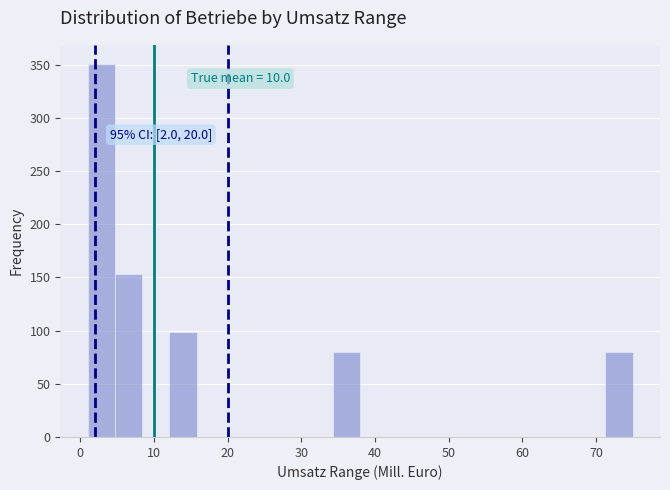

Read against the x-axis, roughly where is the centre of the tallest bar?

3